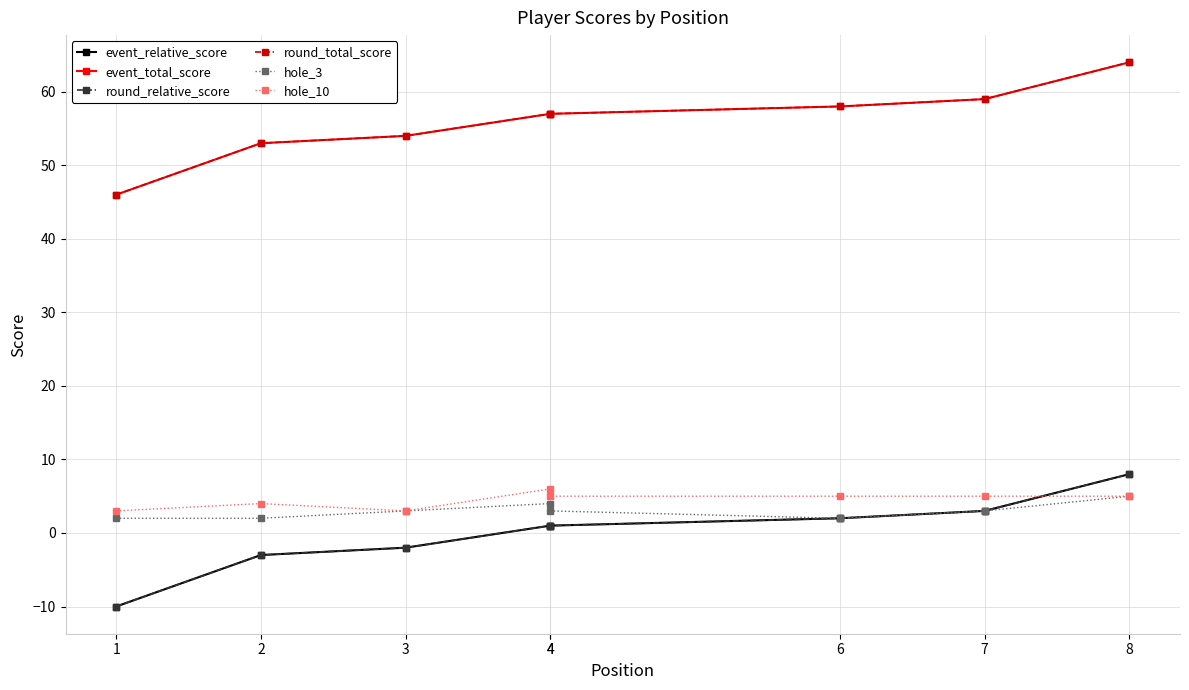

Is it true that round_total_score equals 22 at 2?

False